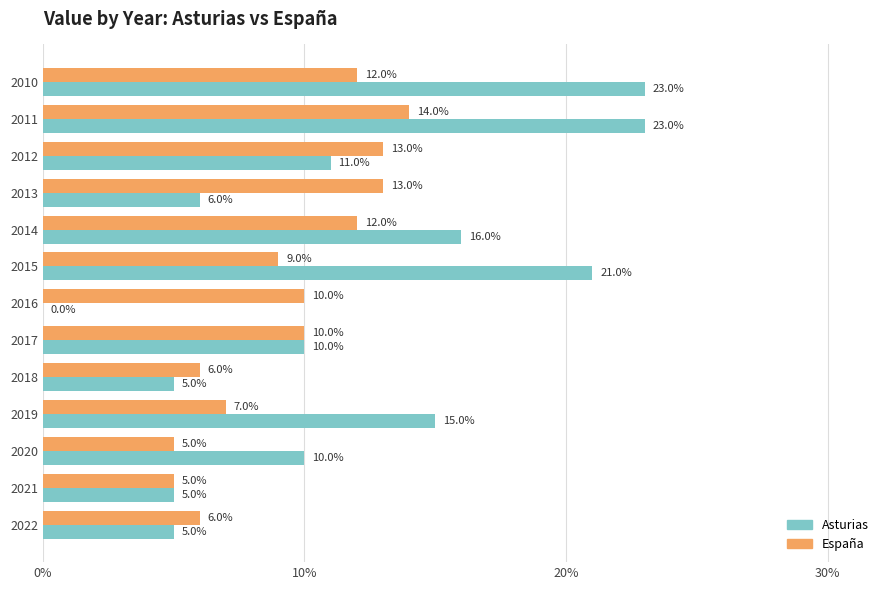

What position from the left is 12?

13